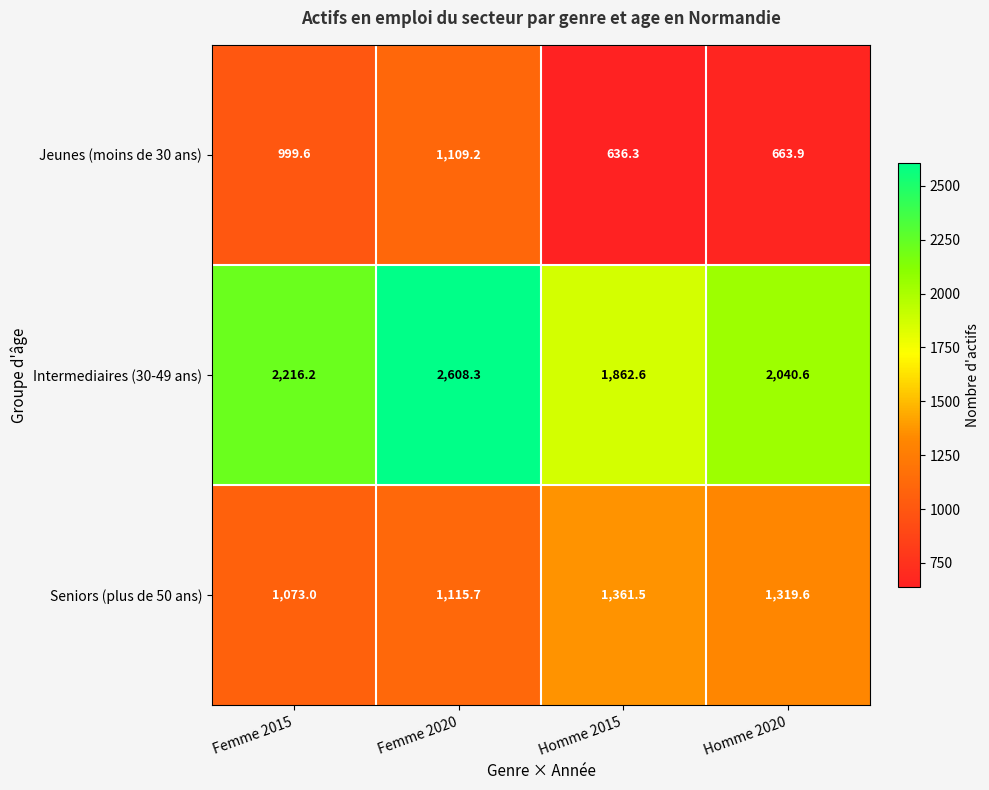

What is the difference between the maximum and minimum values in the Intermediaires (30-49 ans) series?

745.7